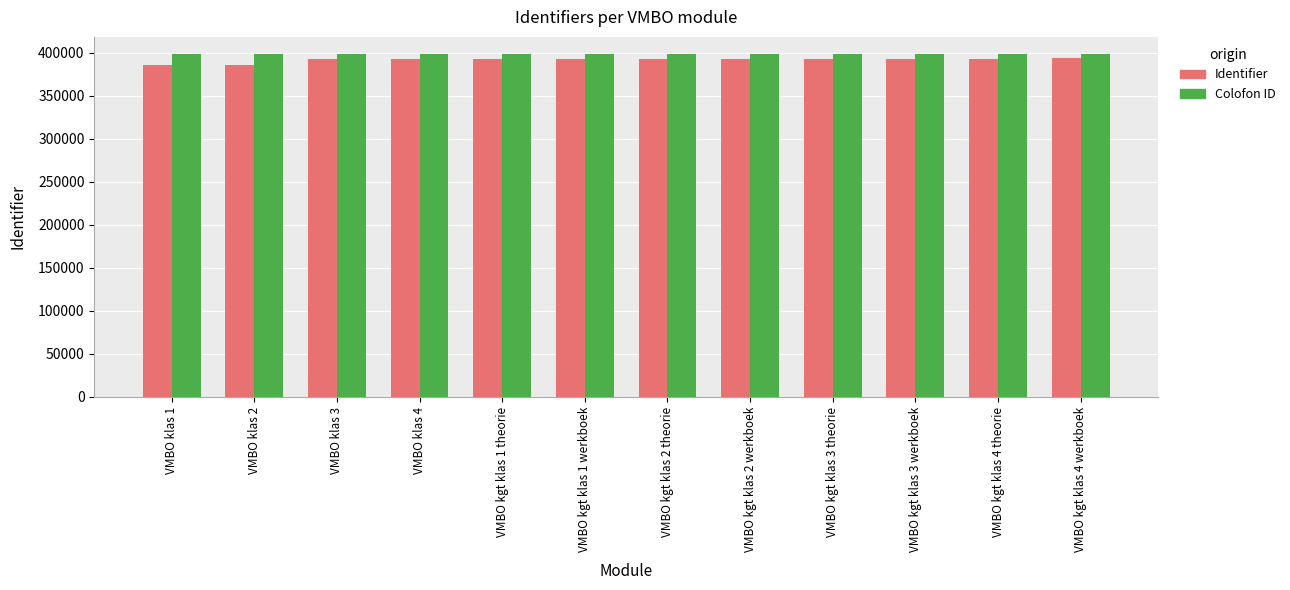

Rank the series by their maximum value, from highest to lowest.

Colofon ID, Identifier